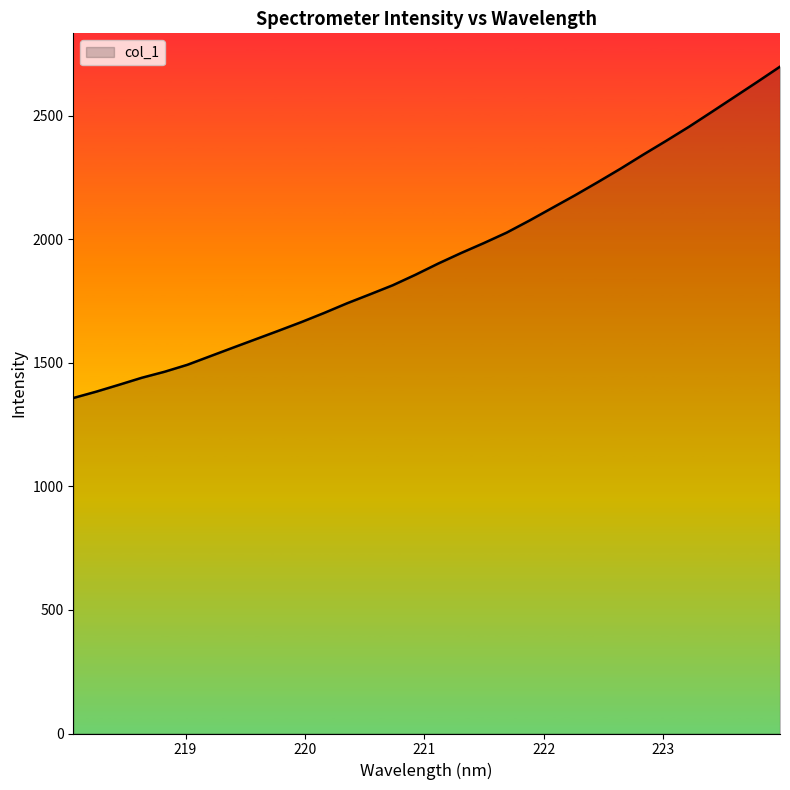

What is the smallest value displayed?

1357.4